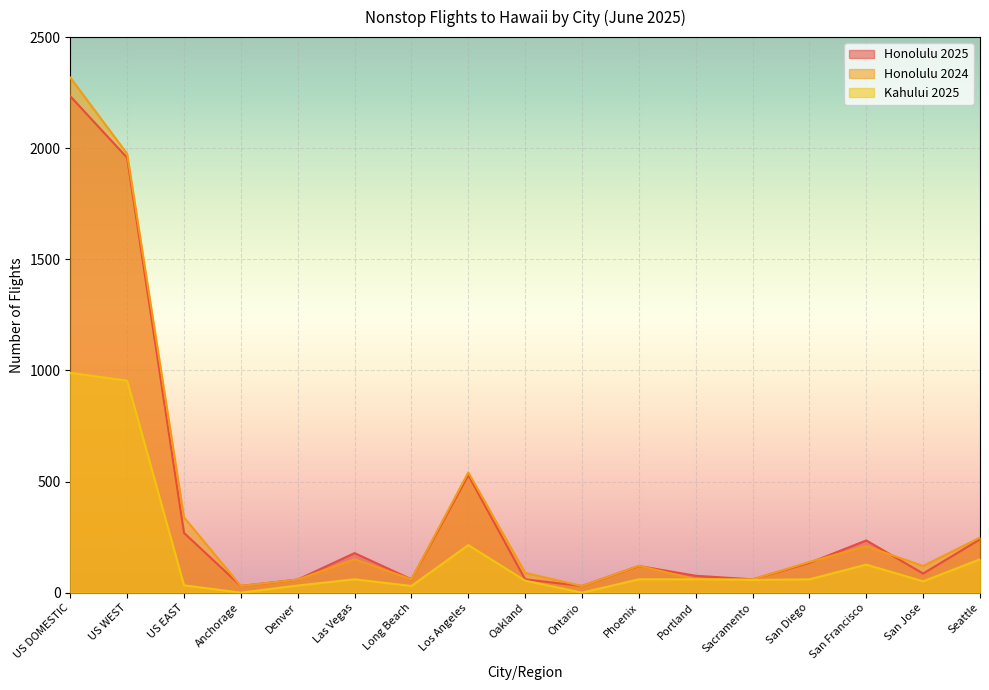

Between Ontario and Long Beach, which is larger?

Long Beach